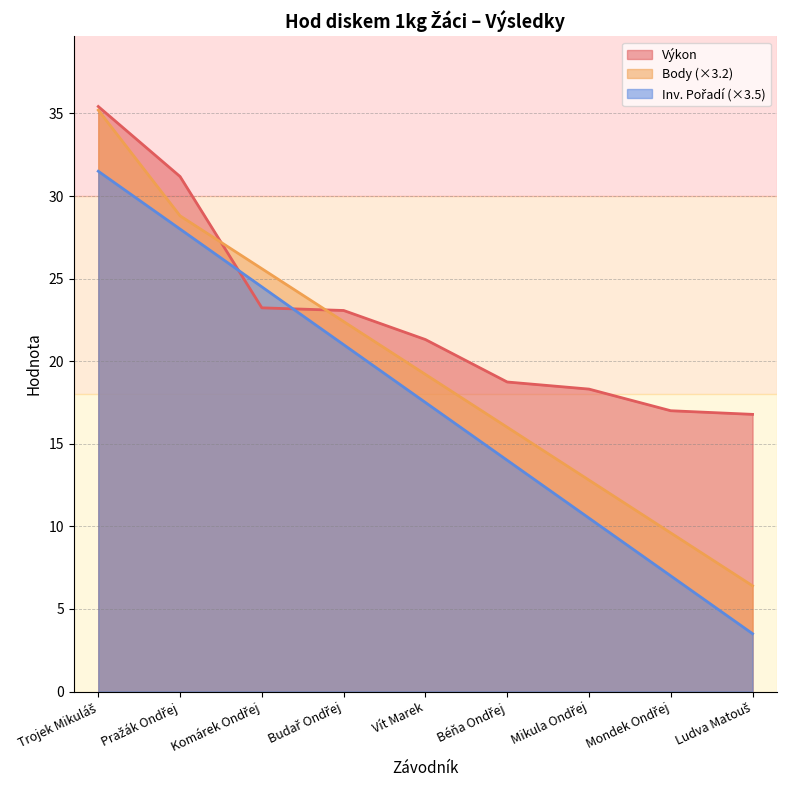

What is the difference between the maximum and minimum values in the Body series?

28.8